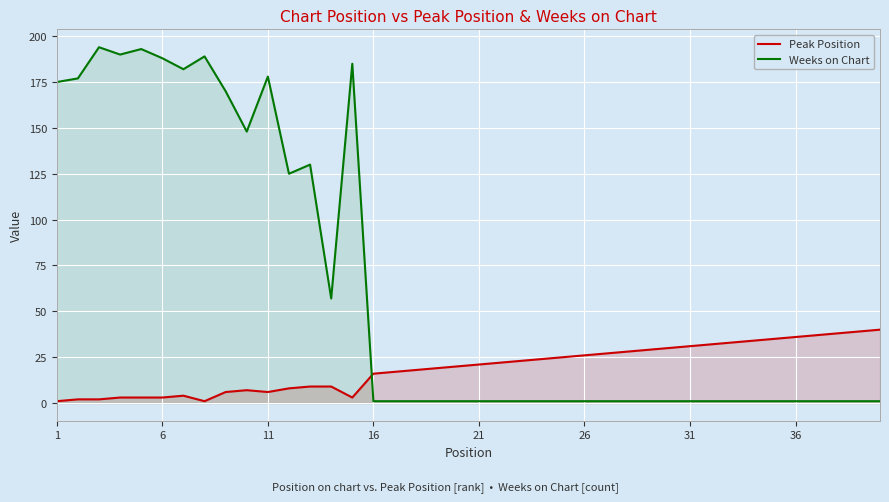

Count the number of data series in this chart.

2